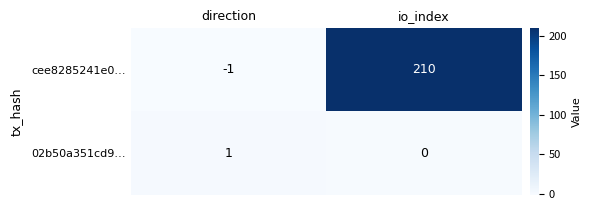

What is the total value across all series at io_index?

210